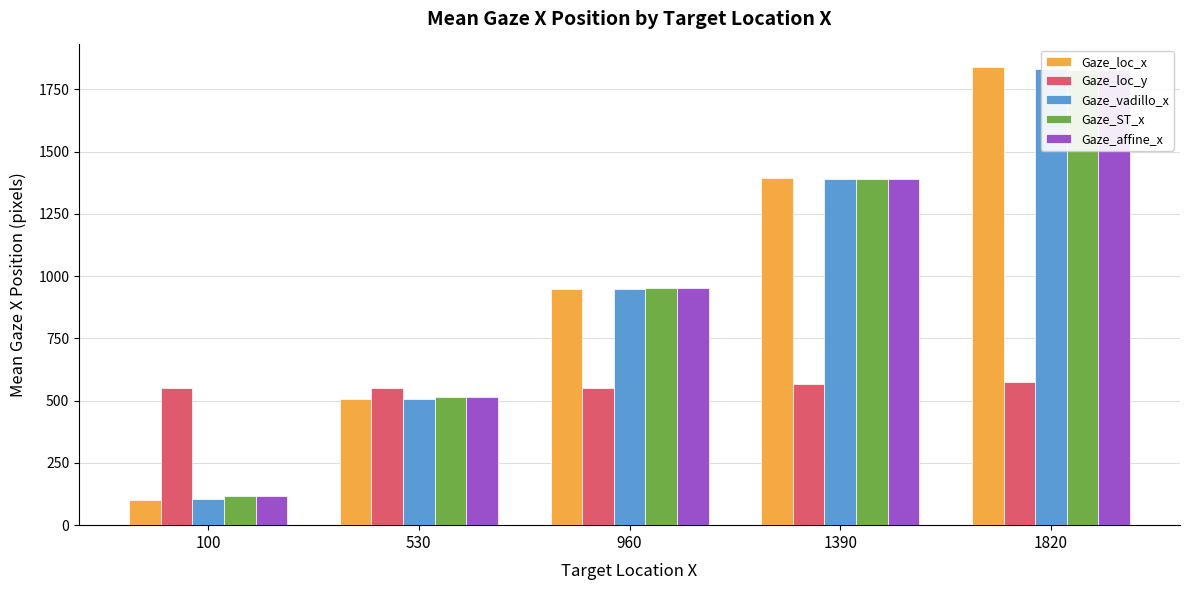

What is the sum of the Gaze_loc_y values at 960 and 1390?

1117.8